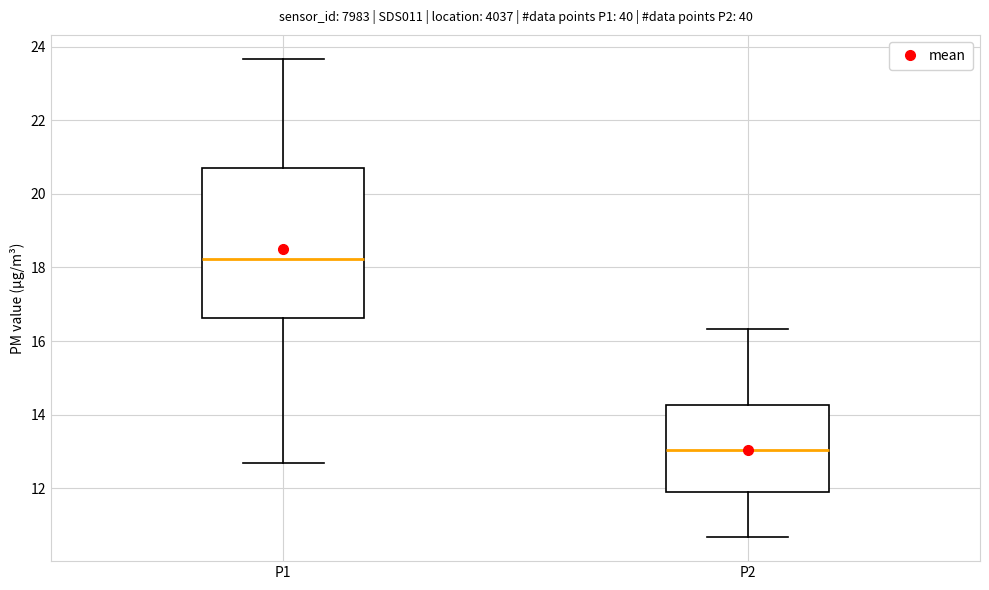

Reading left to right, transcribe this box plot: for each box, give where its median line is, the range the box spans, and where its two whiskers end, as read against the y-axis. The values are not printed on the chart, so give them approximately, as read against the axis.

P1: median 18.2, box 16.6 to 20.6, whiskers 12.8 to 23.6
P2: median 13.0, box 11.8 to 14.2, whiskers 10.6 to 16.4